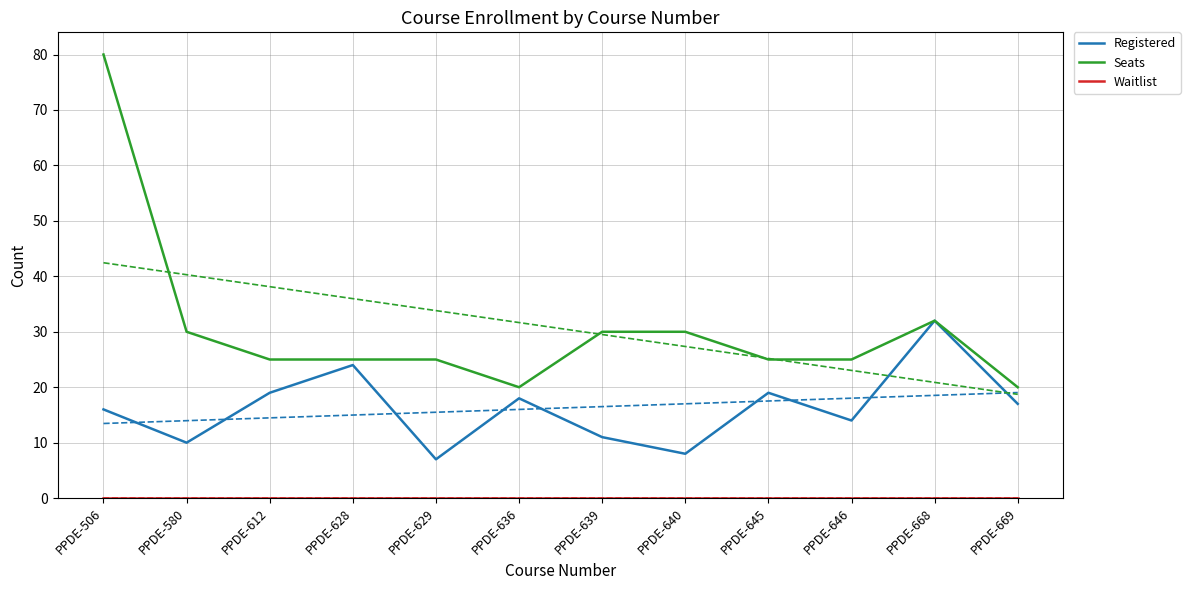

What is the total value across all series at PPDE-645?

44